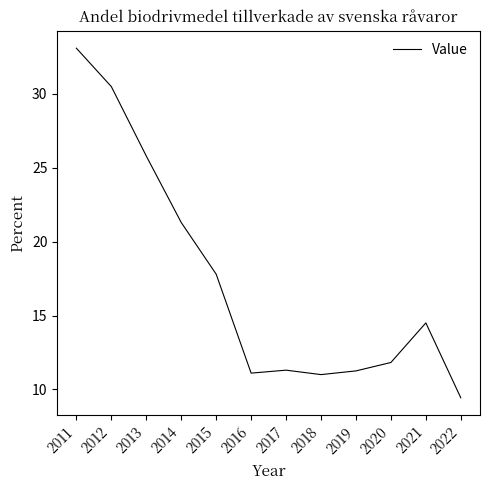

What is the approximate value at 2015?

17.8